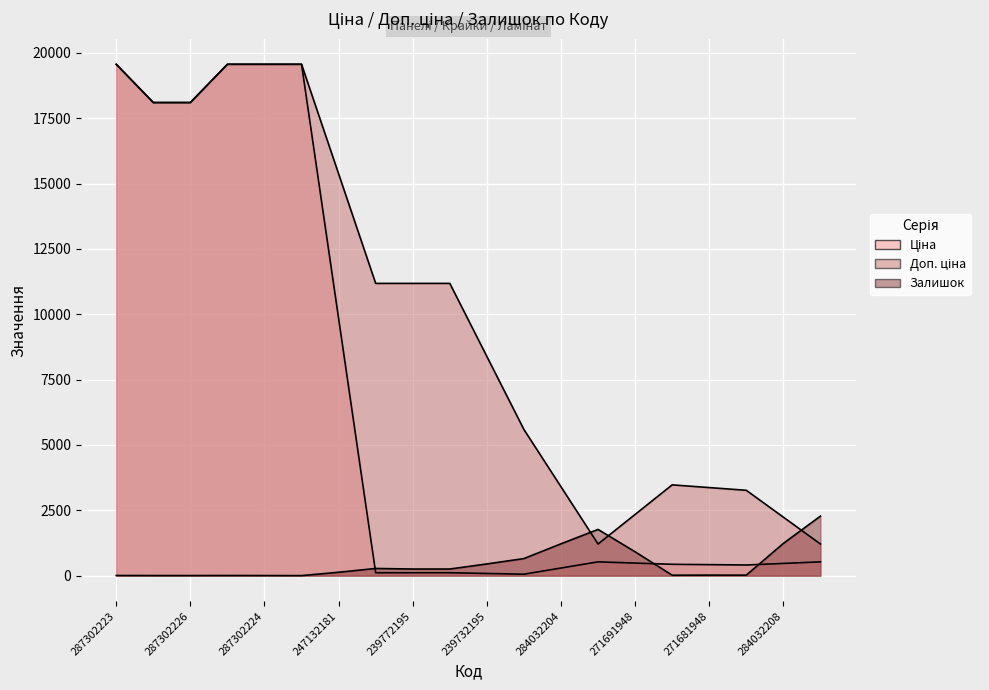

True or false: Залишок has a value of 12.6 at 287302223.

False